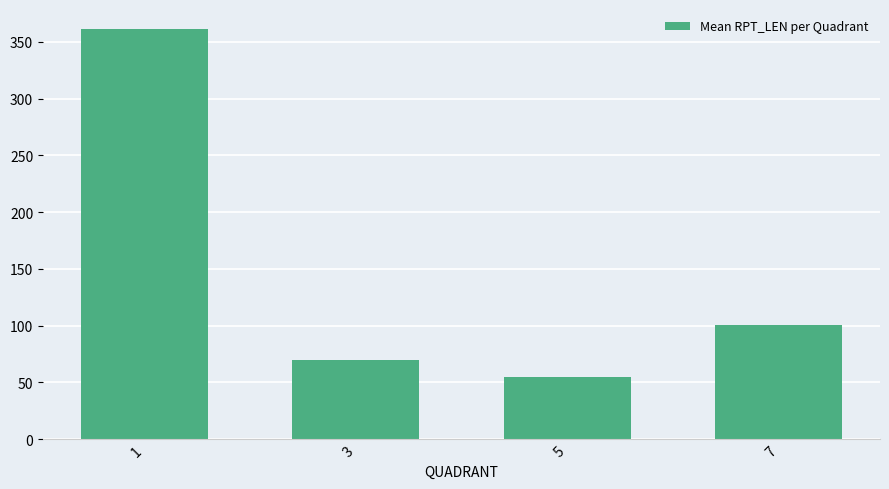

How many categories are shown in the chart?

4